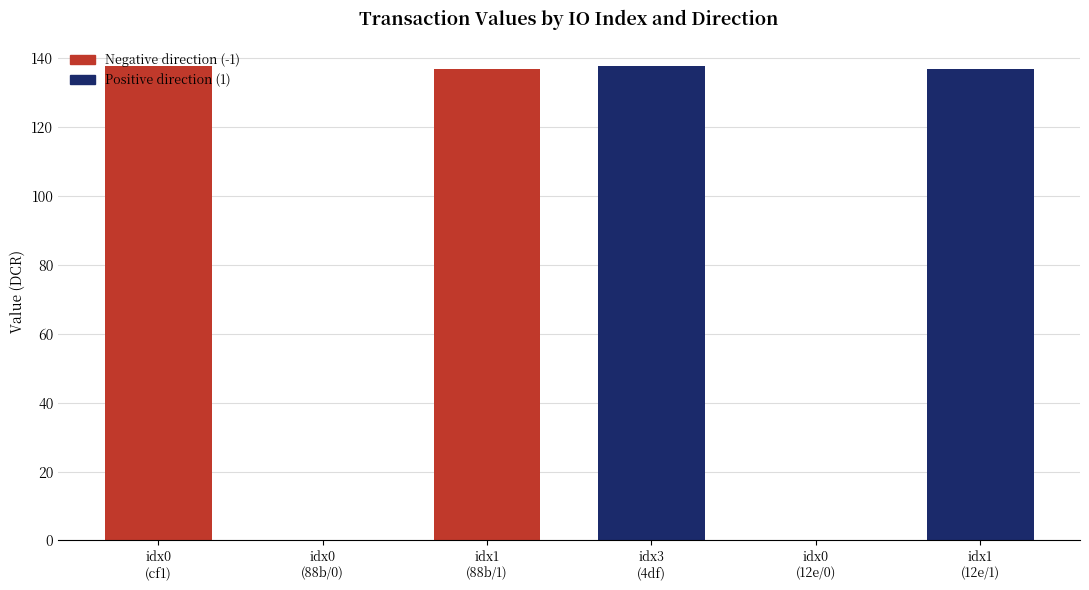

What is the greatest value displayed?

137.8